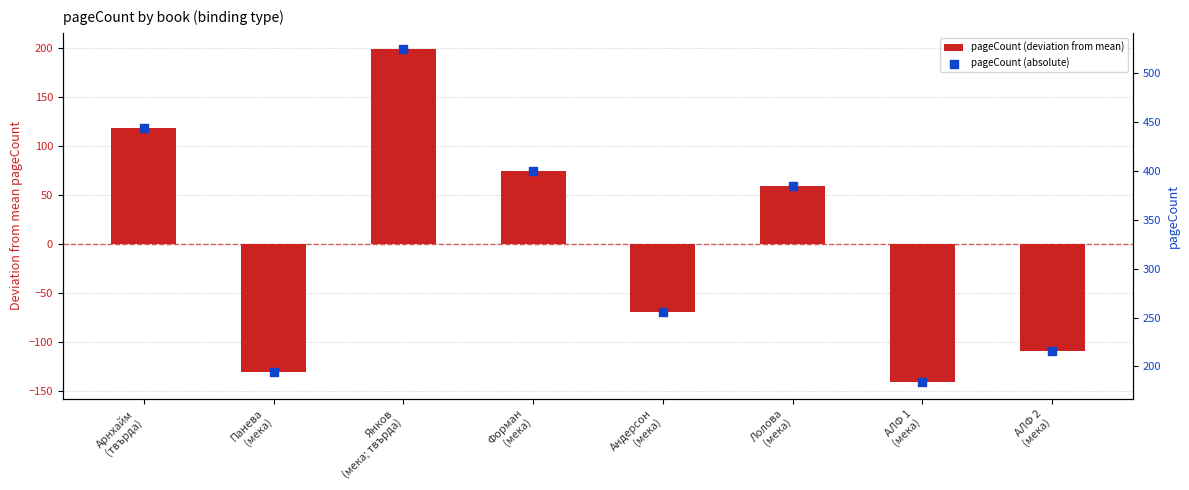

What is the total value across all series at Арнхайм
(твърда)?

562.8